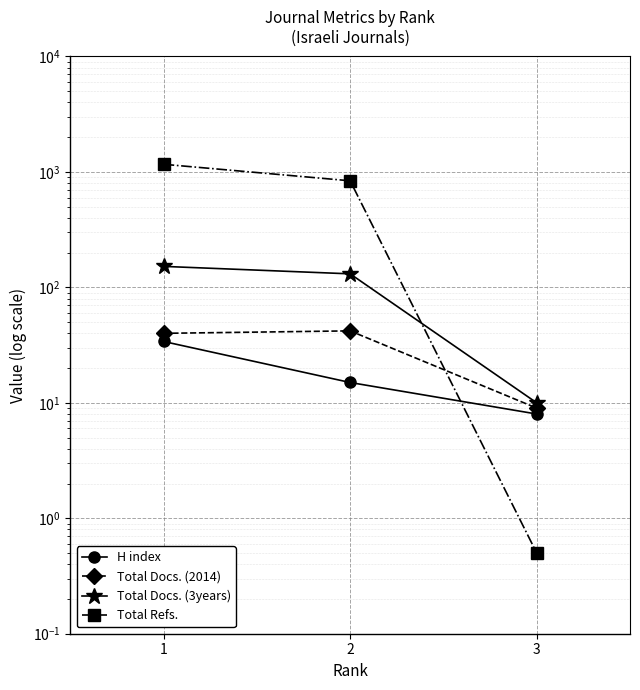

What is the spread (max minus min) of values at 3?

9.5